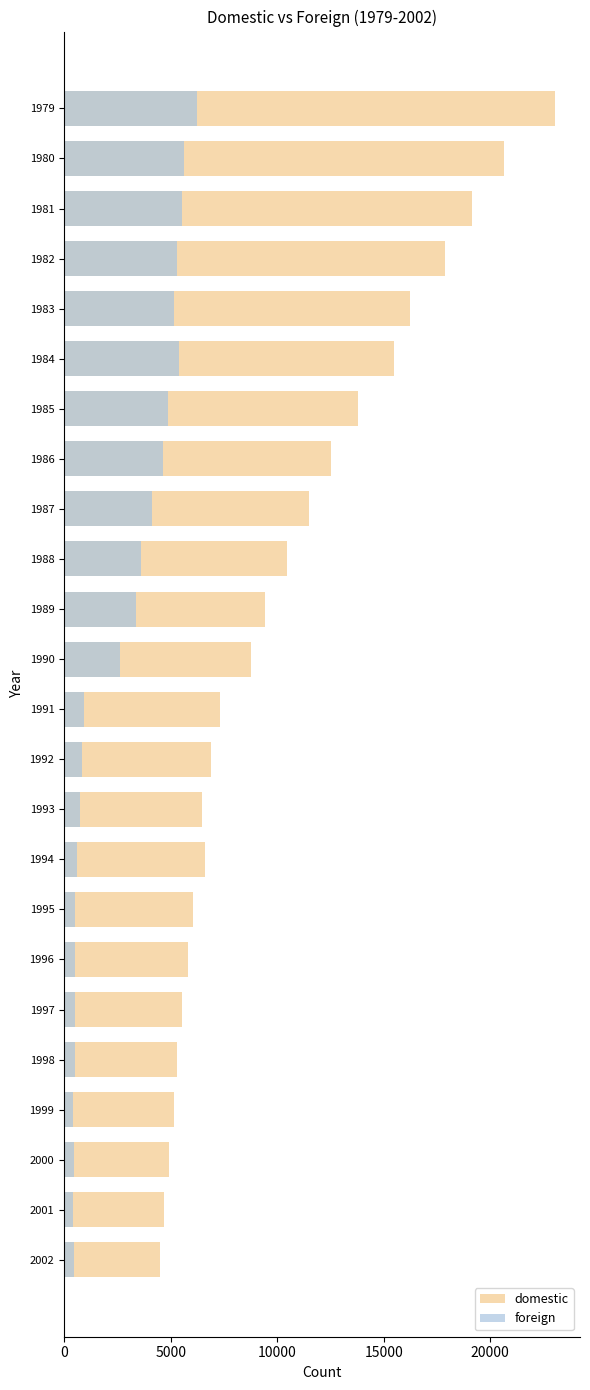

The value of foreign at 2000 is 599. True or false?

False